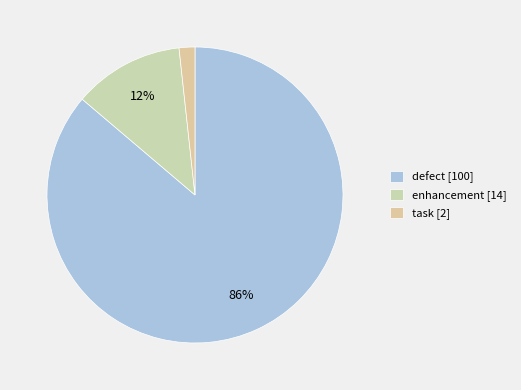

What percentage is NOT represented by enhancement?

87.9%